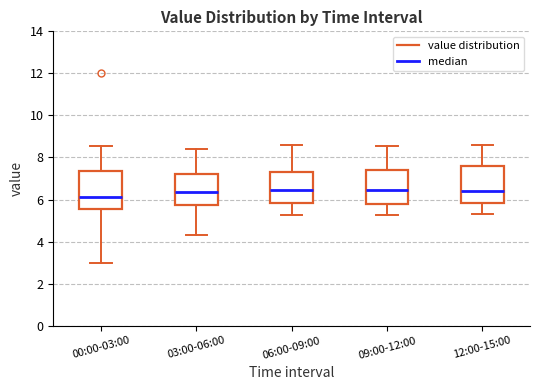

Reading left to right, read every box against the y-axis: the position of its median line, the range the box covers, and the ends of its whiskers. The values are not printed on the chart, so give them approximately, as read against the axis.

00:00-03:00: median 6.2, box 5.6 to 7.4, whiskers 3.0 to 8.6
03:00-06:00: median 6.4, box 5.8 to 7.2, whiskers 4.4 to 8.4
06:00-09:00: median 6.4, box 5.8 to 7.4, whiskers 5.2 to 8.6
09:00-12:00: median 6.4, box 5.8 to 7.4, whiskers 5.2 to 8.6
12:00-15:00: median 6.4, box 5.8 to 7.6, whiskers 5.4 to 8.6